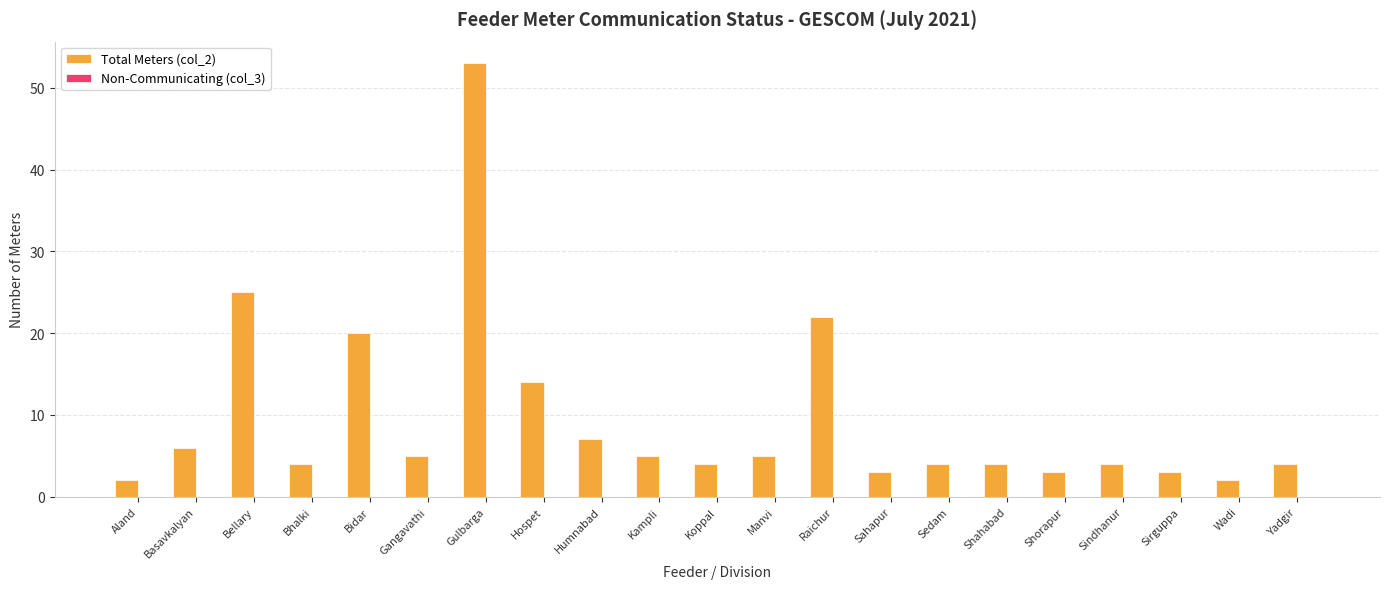

The value at Yadgir is 4. True or false?

True